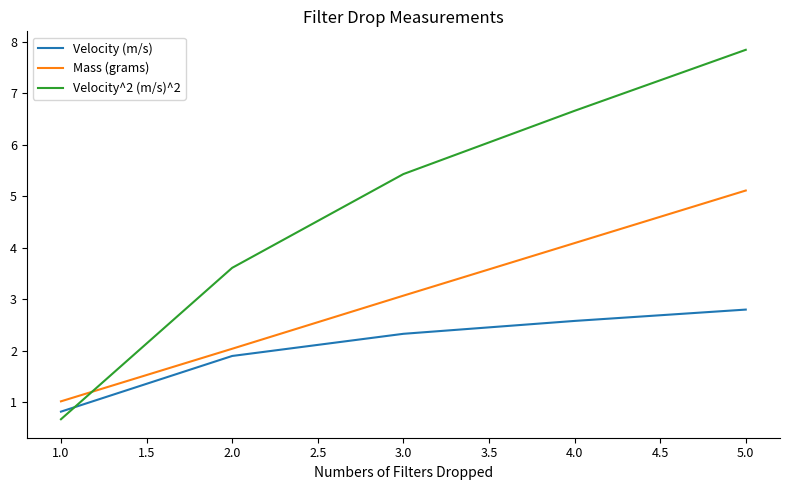

What position from the right is 4.0?

2